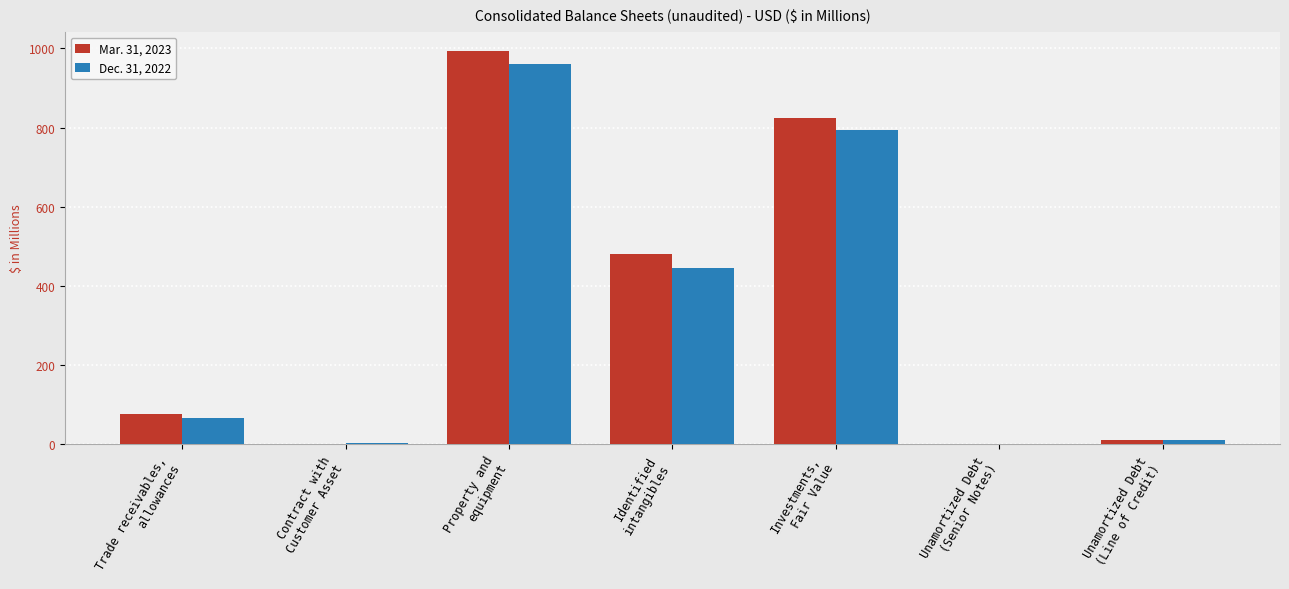

What is the sum of all Mar. 31, 2023 values?

2386.4